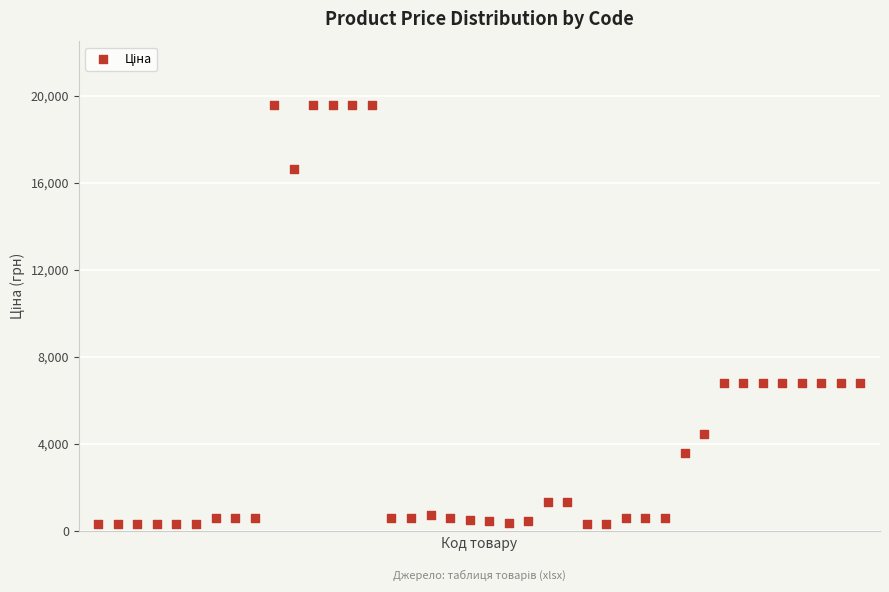

What is the range of Y values (max minus min)?

19260.8